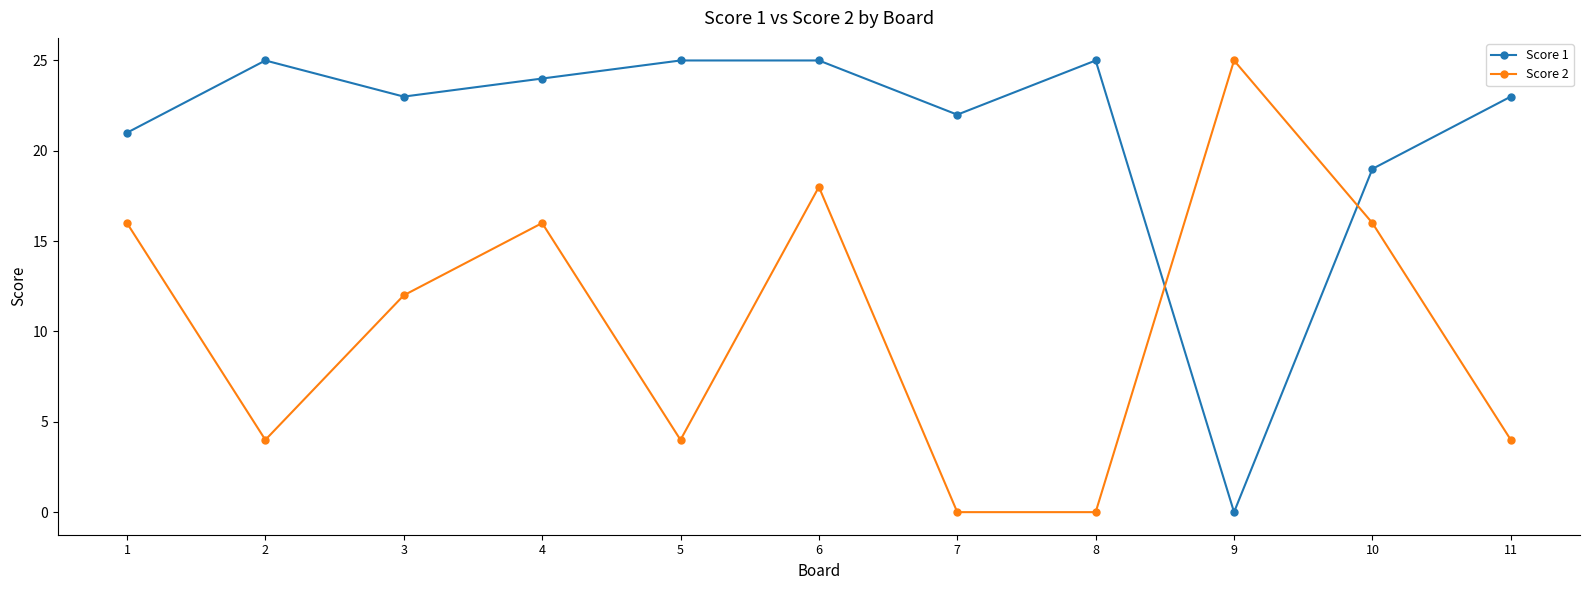

Reading left to right, list all the values displayed in this chart.

Score 1: 1=21	2=25	3=23	4=24	5=25	6=25	7=22	8=25	9=0	10=19	11=23
Score 2: 1=16	2=4	3=12	4=16	5=4	6=18	7=0	8=0	9=25	10=16	11=4